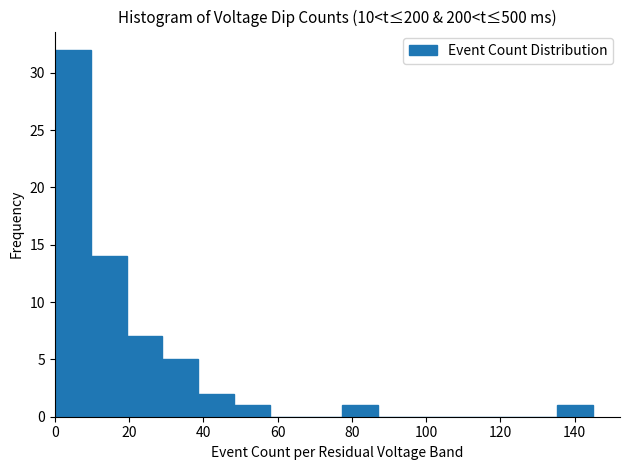

How tall is the bar that spans 136 to 146 on the x-axis? Neither the bar edges nor the heights are printed on the chart, so give them approximately, as read against the axes.

1